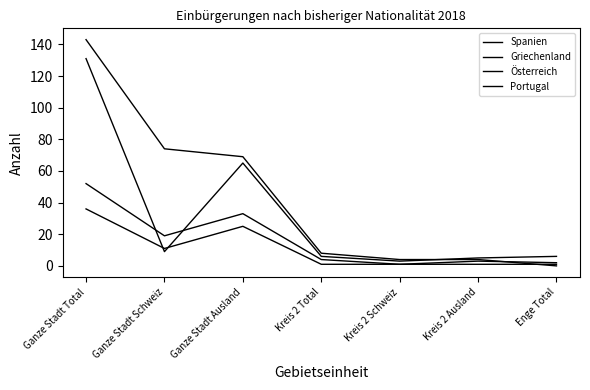

Where is Spanien nearest to the value 67?

Ganze Stadt Ausland